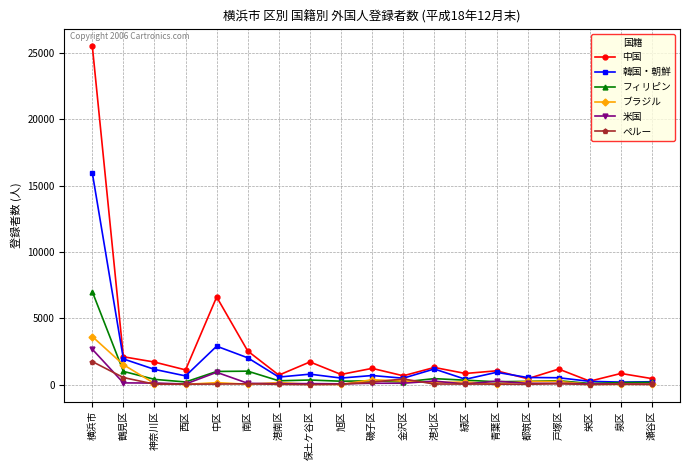

Where does the 米国 series first go above 100?

横浜市